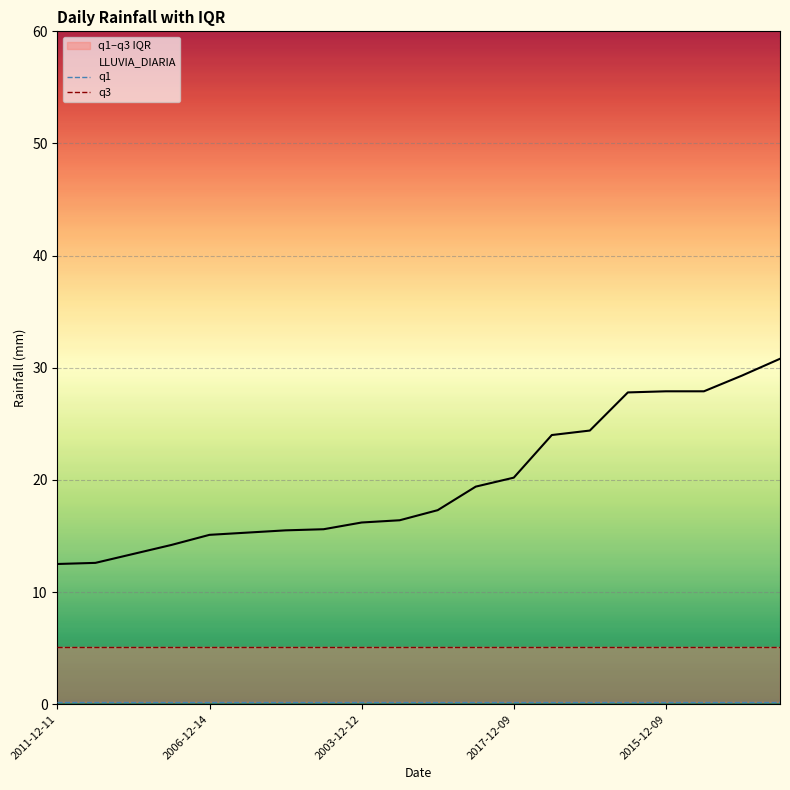

What is the maximum value for LLUVIA_DIARIA?

30.8